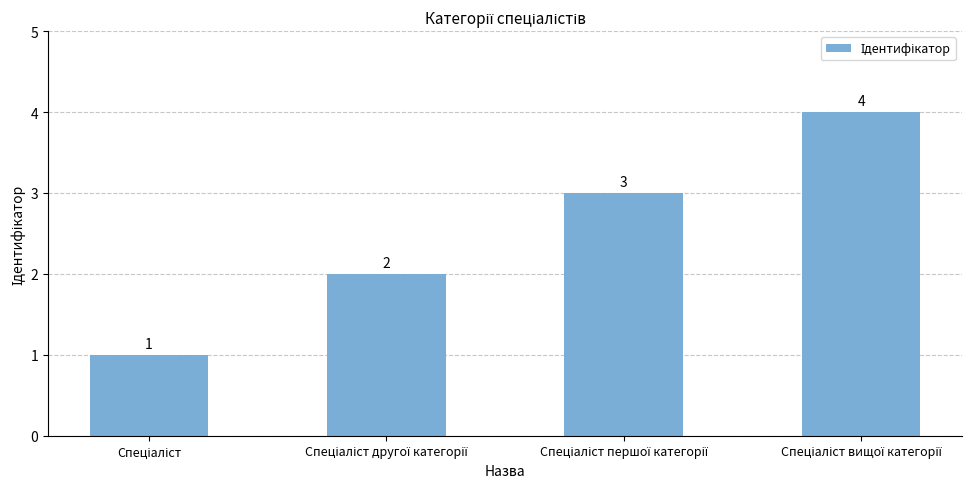

What is the value of the 1st bar from the left?

1